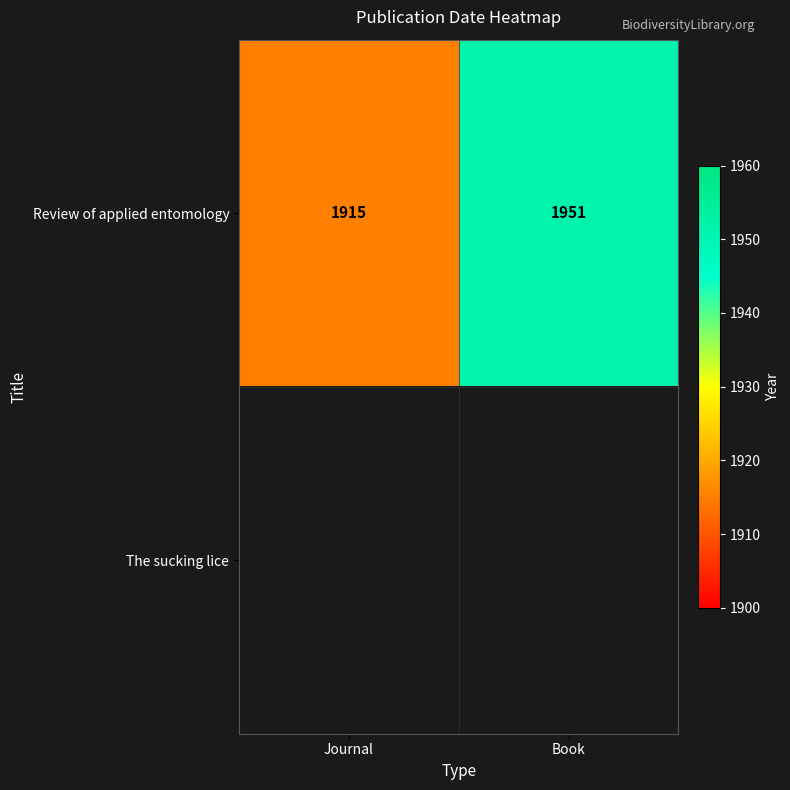

Which has a higher value, Journal or Book?

Book